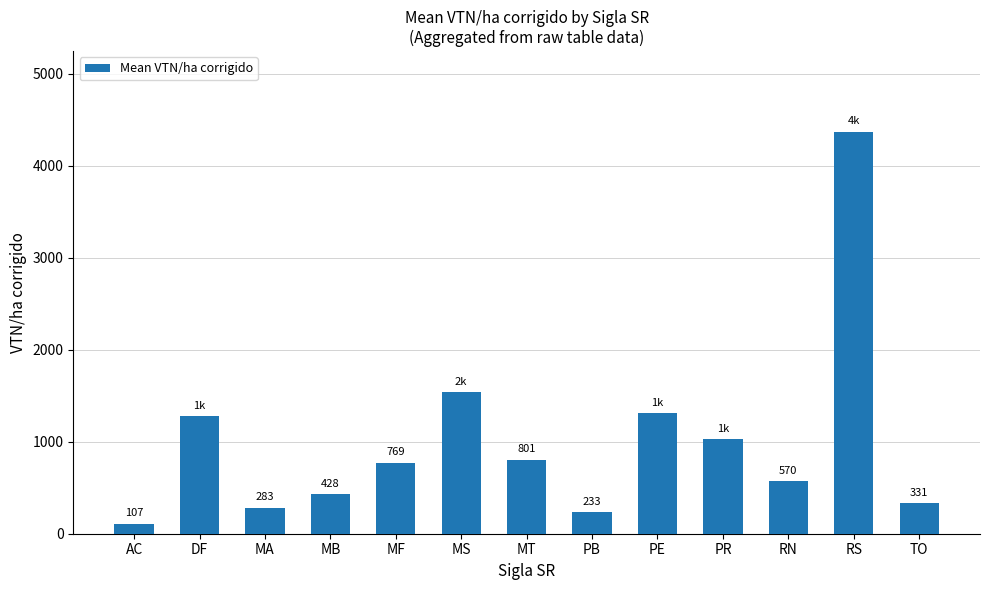

What is the sum of the values at PB and TO?

564.3